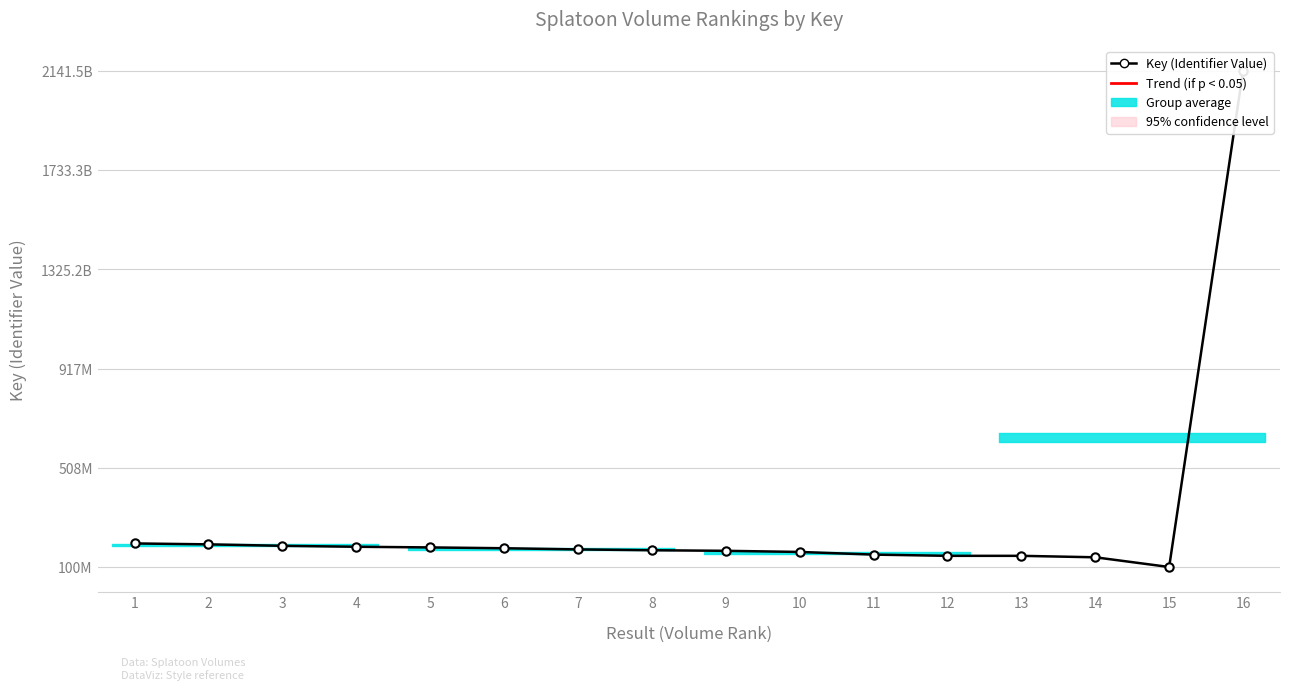

Does the chart have visible grid lines?

Yes